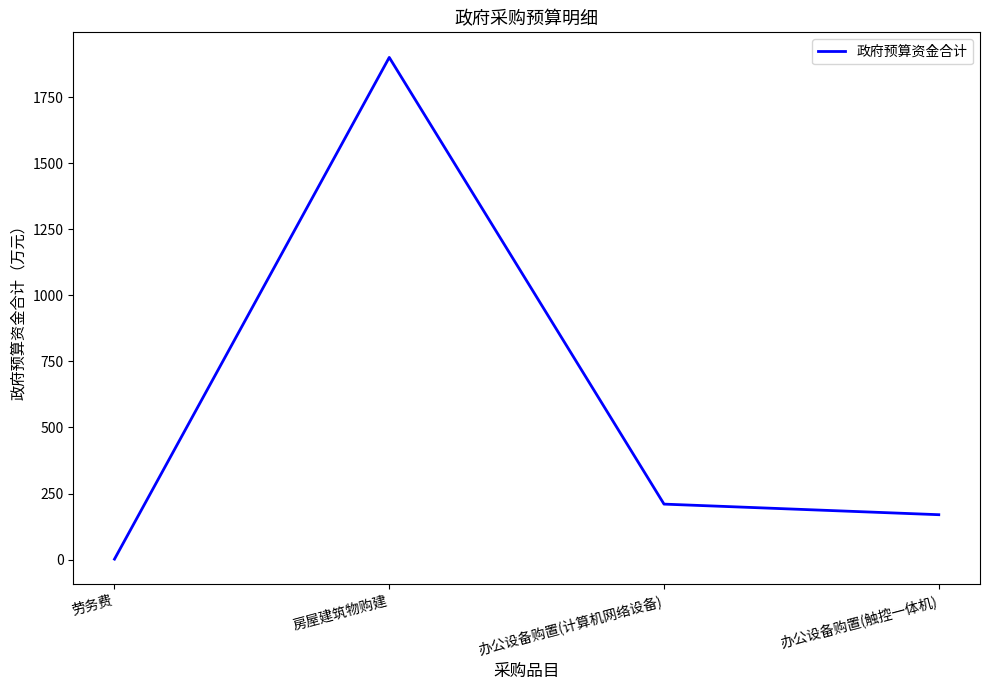

Where is the first local maximum?

房屋建筑物购建